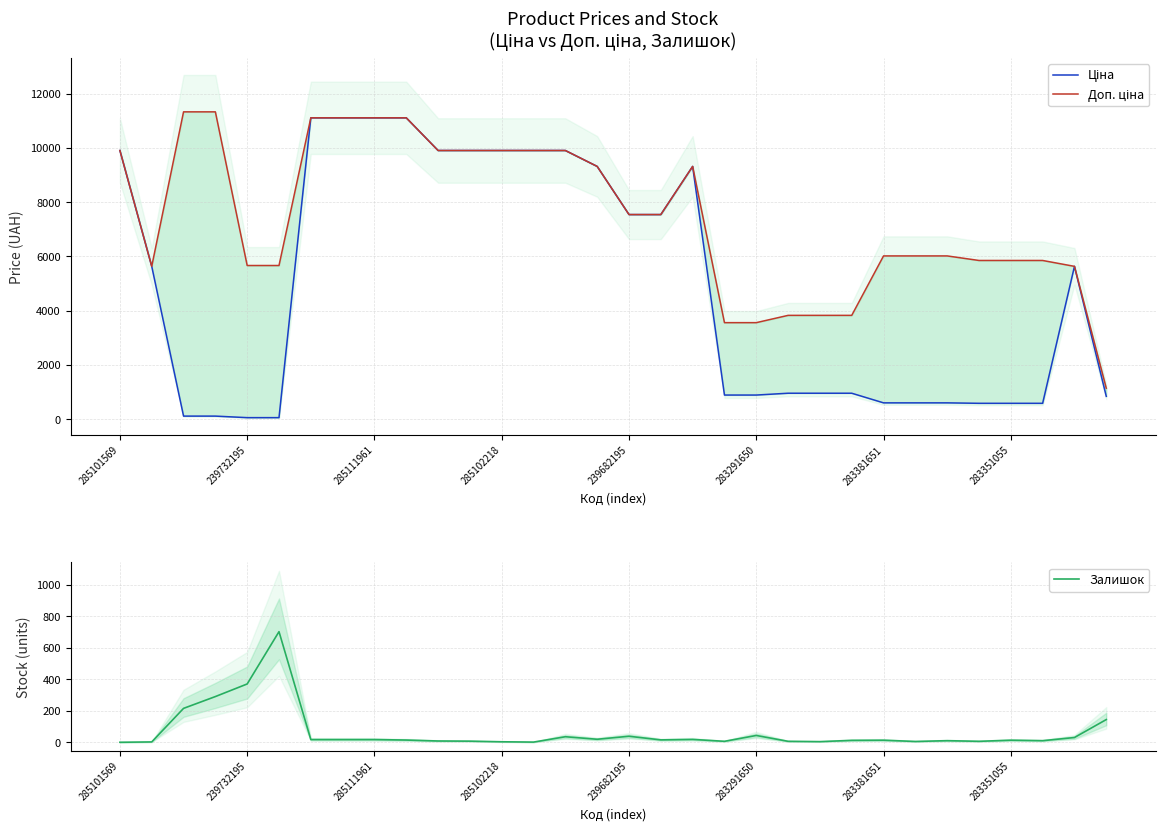

Where is Залишок nearest to the value 351?

239732195